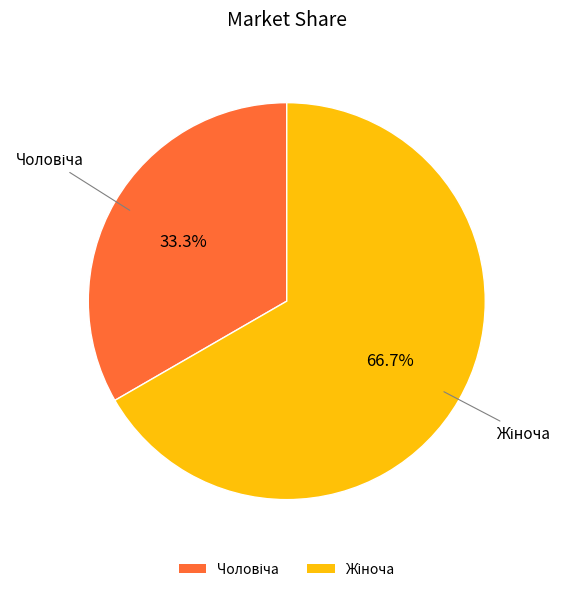

Is there a majority slice in this chart?

Yes